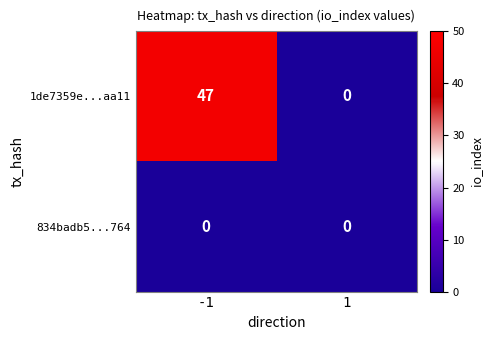

List the series in order of their peak value, highest first.

1de7359e...aa11, 834badb5...764